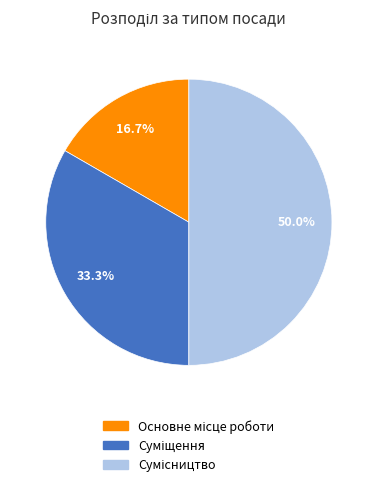

Combined, do Суміщення and Основне місце роботи account for over 50%?

No